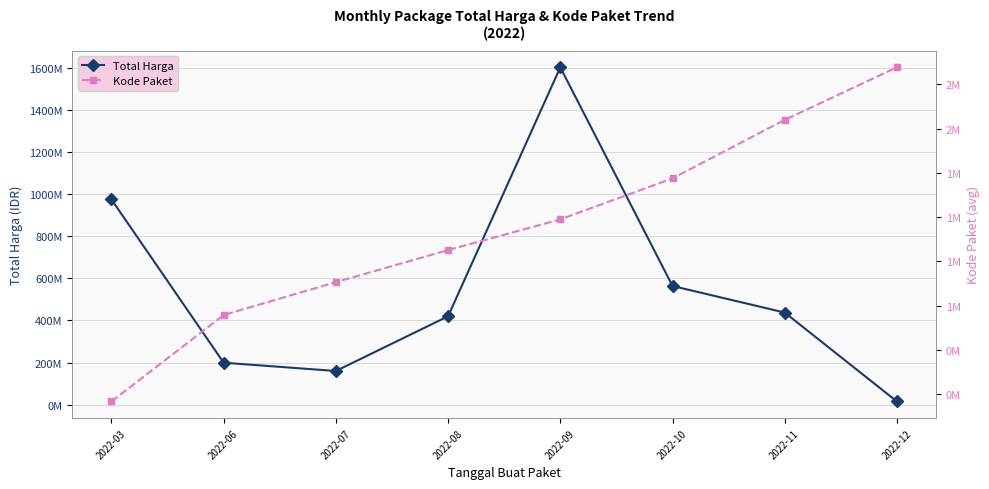

At which category is the sum across all series the highest?

2022-09